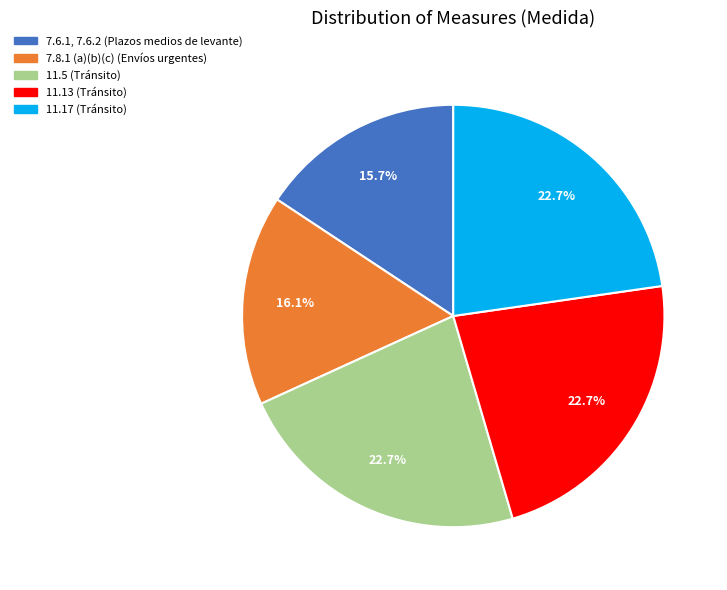

Which has a higher value, 11.13 (Tránsito) or 7.6.1, 7.6.2 (Plazos medios de levante)?

11.13 (Tránsito)